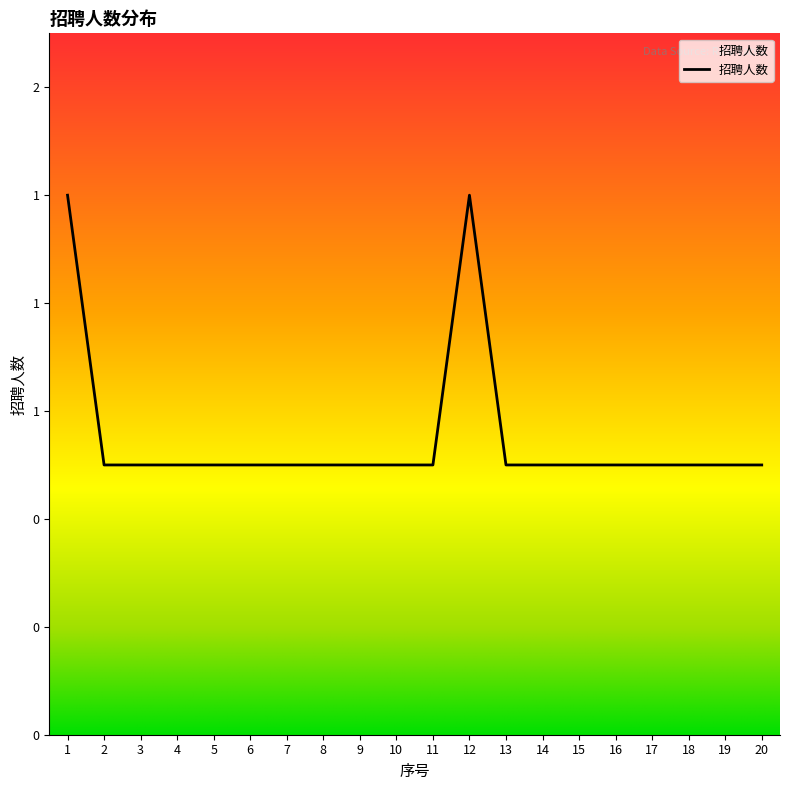

Where is the first local maximum?

12